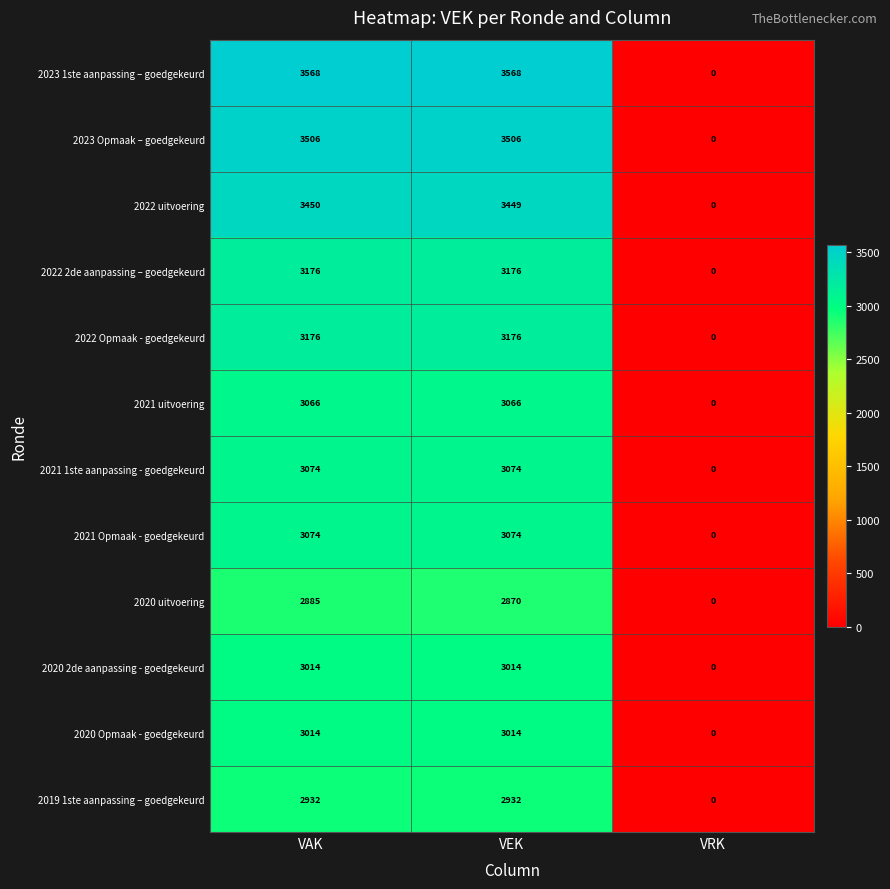

How many data points does each series have?

3